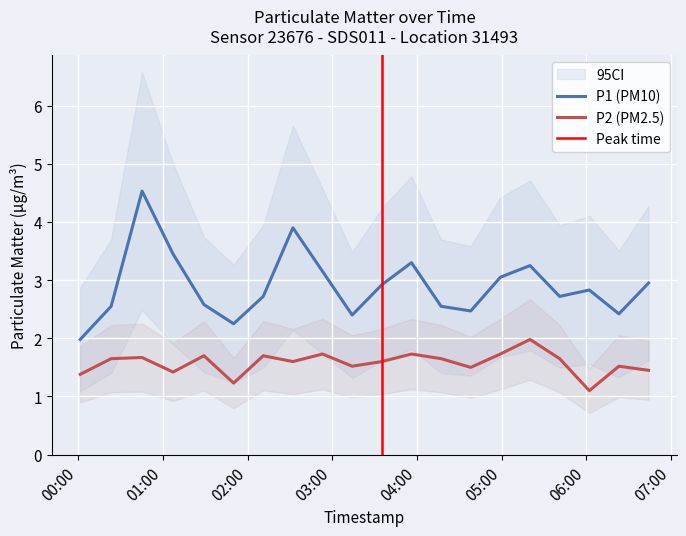

What is the difference between the maximum and minimum values in the P2 series?

0.9